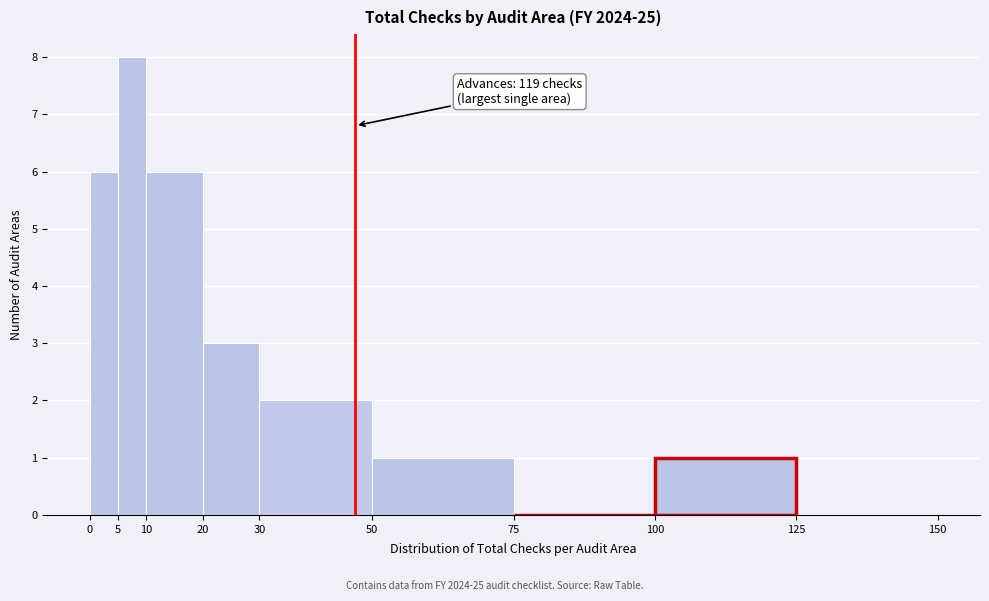

Over which range of the x-axis is the bar tallest?

5 to 10